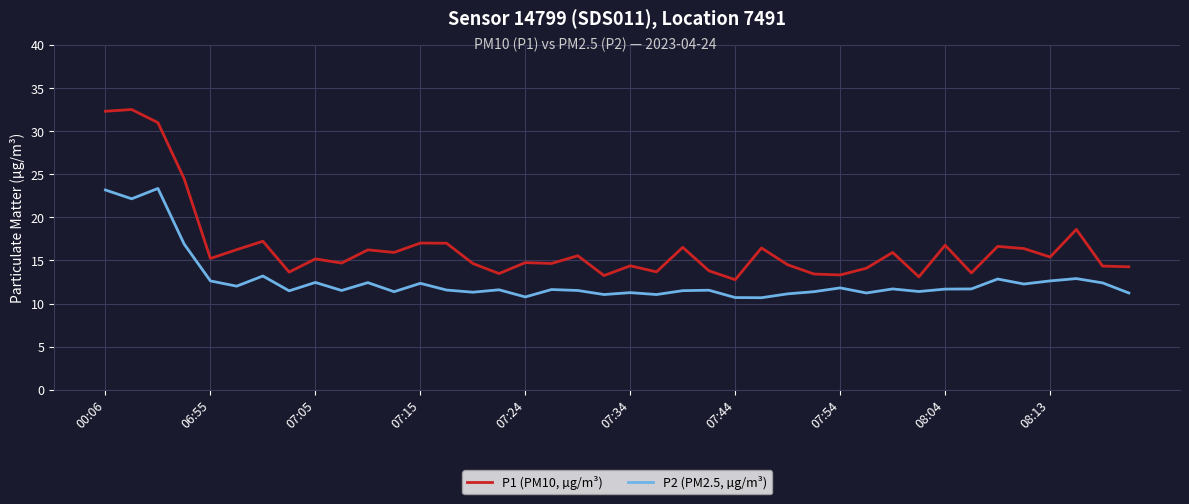

What is the difference between the second highest and second lowest values in the P1 (PM10, µg/m³) series?

19.2